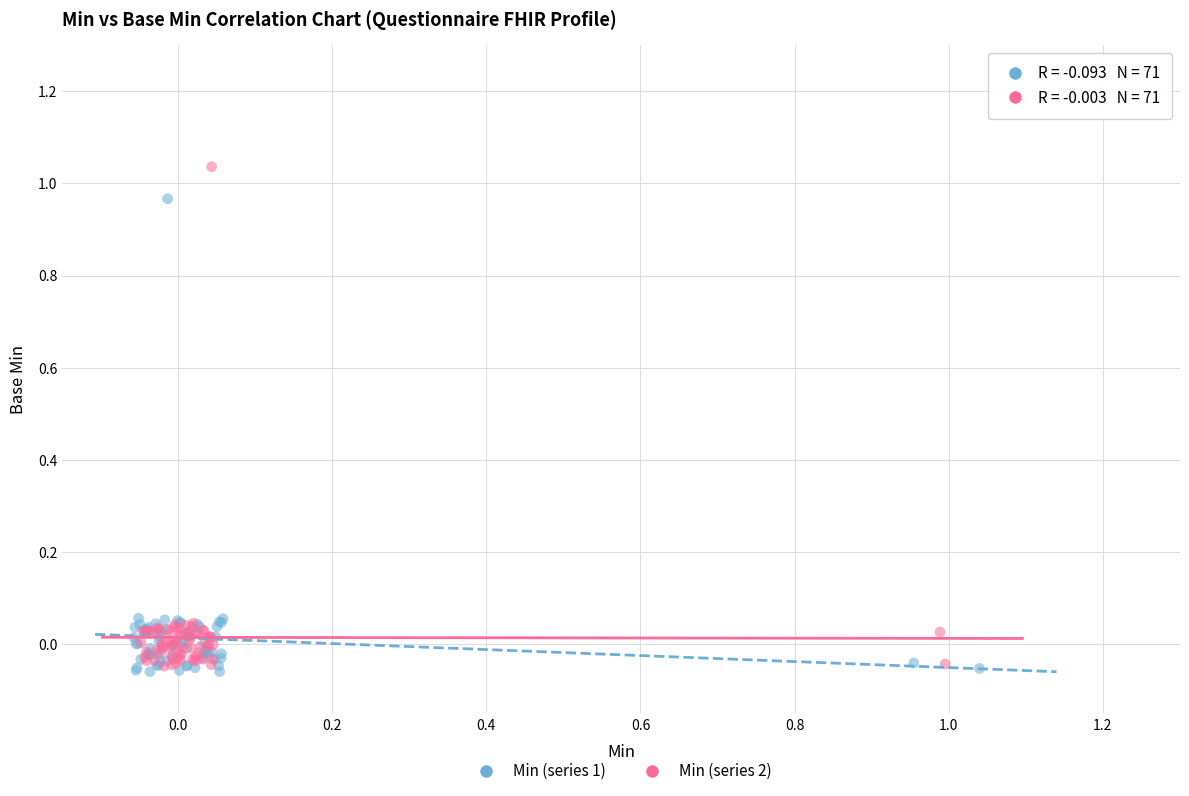

Which series has the widest spread of Y values?

Min (series 2)